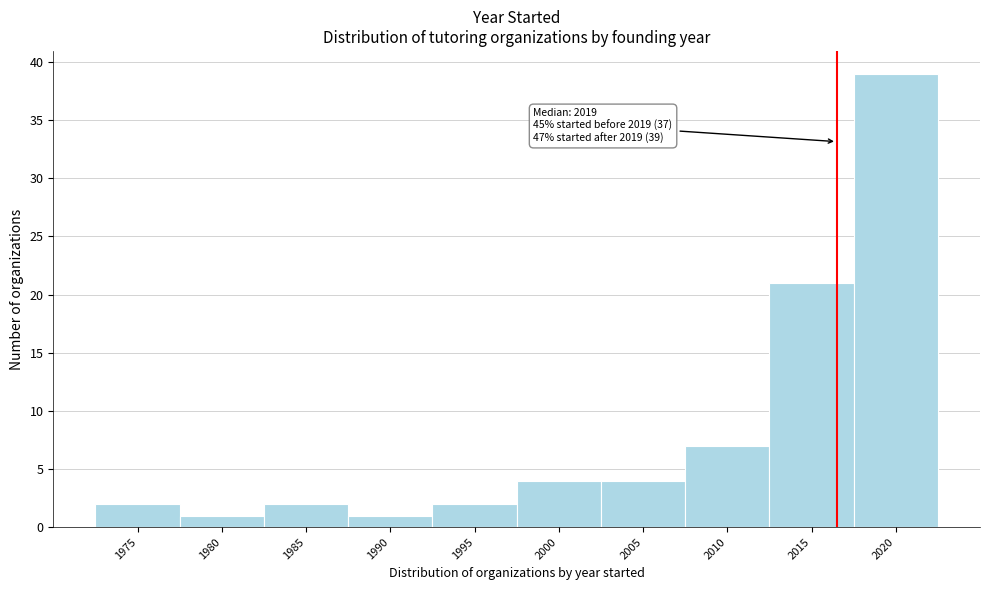

Reading left to right, transcribe all the data shown in this chart.

1975=2	1980=1	1985=2	1990=1	1995=2	2000=4	2005=4	2010=7	2015=21	2020=39